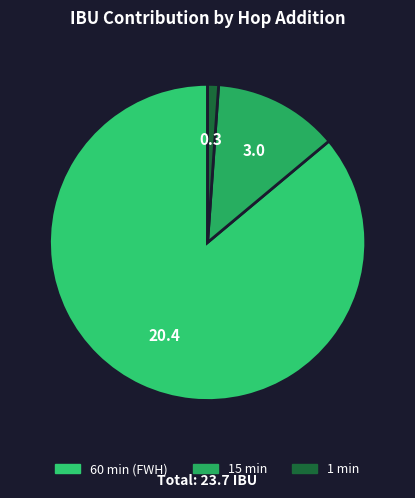

To the nearest percent, what portion does 60 min (FWH) represent?

86%